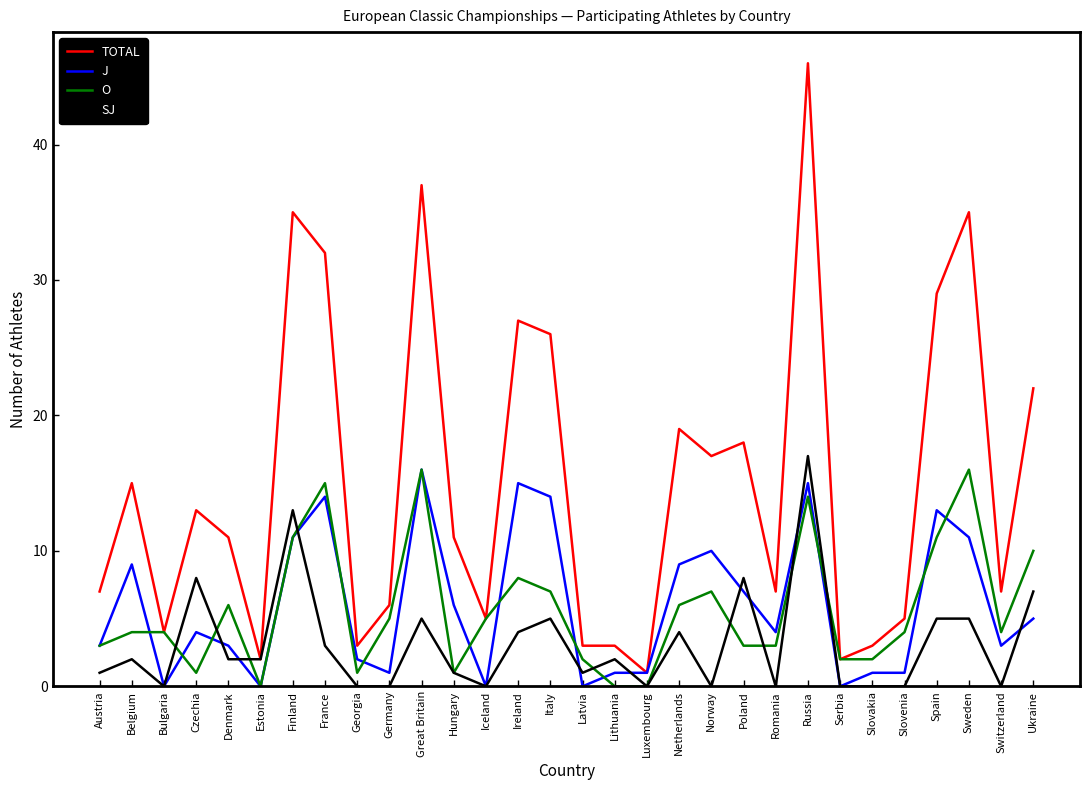

What is the spread (max minus min) of values at Netherlands?

15